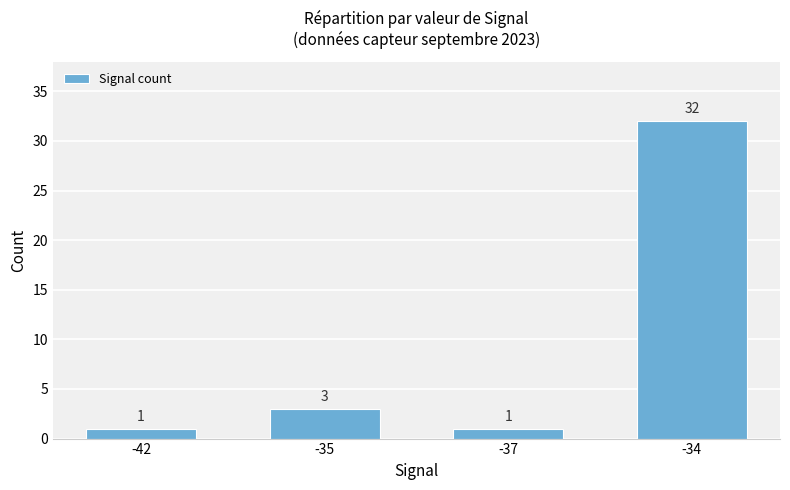

What is the difference between the maximum and minimum values?

31